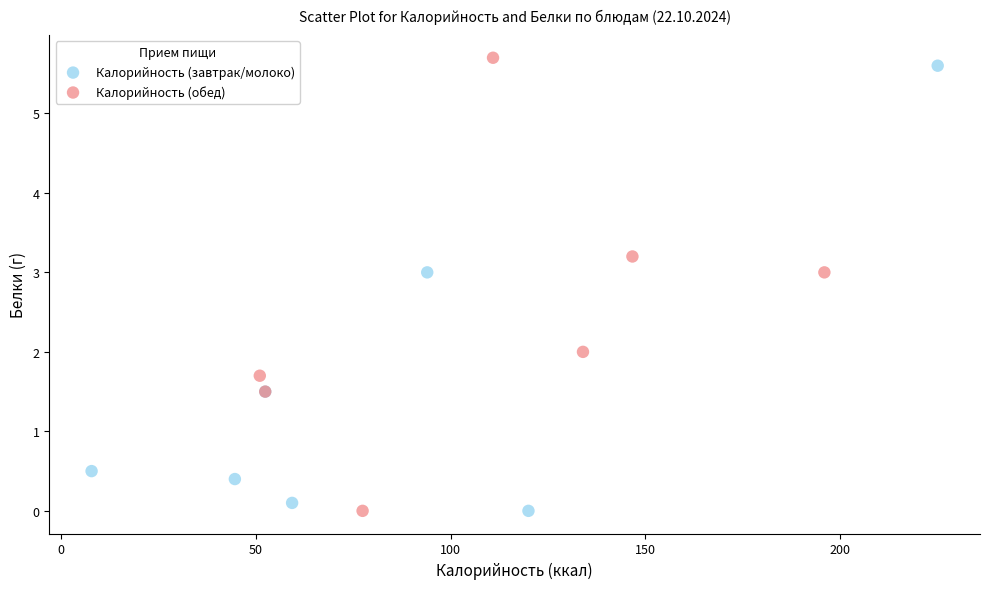

What are all the series names shown in the legend?

Калорийность (завтрак/молоко), Калорийность (обед)